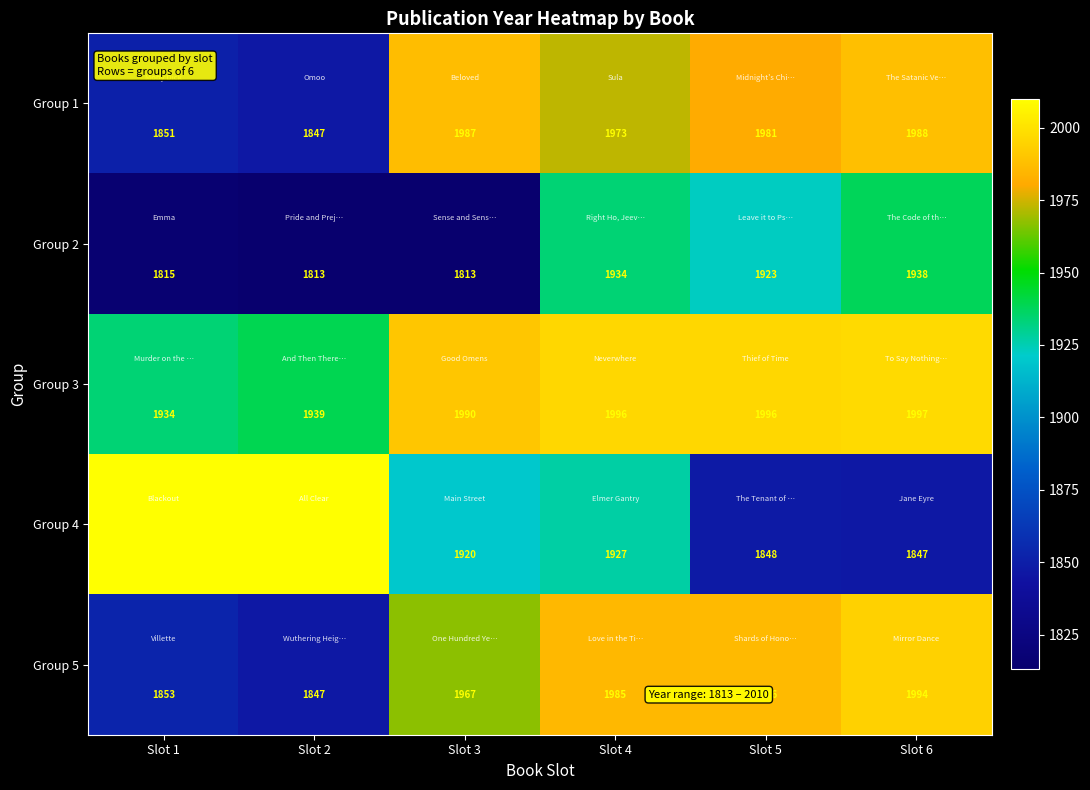

Which series has the largest total across all categories?

Group 3